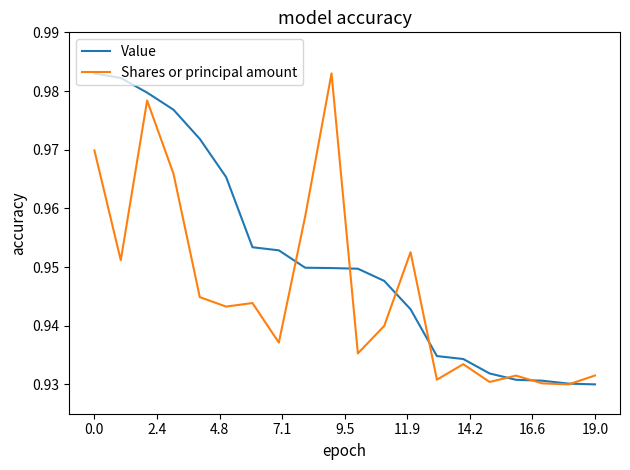

Which series has the largest total across all categories?

Value